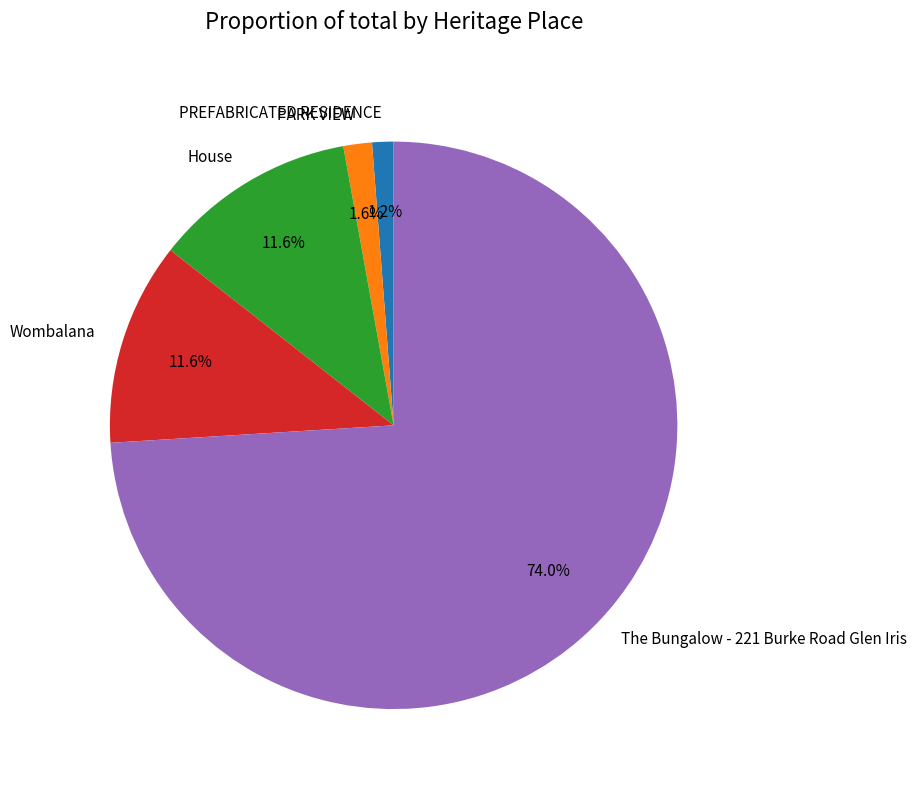

Do House and PARK VIEW together represent more than half of the pie?

No